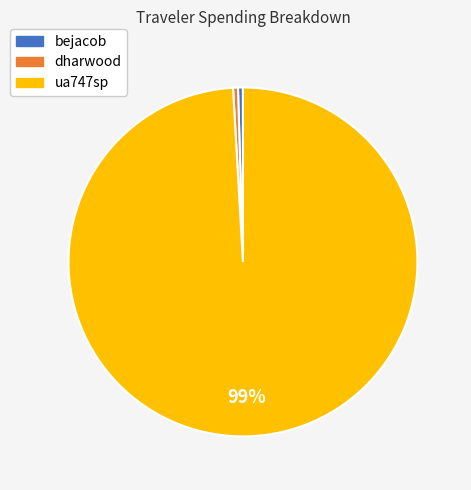

Is it true that bejacob is 0% of the pie?

True